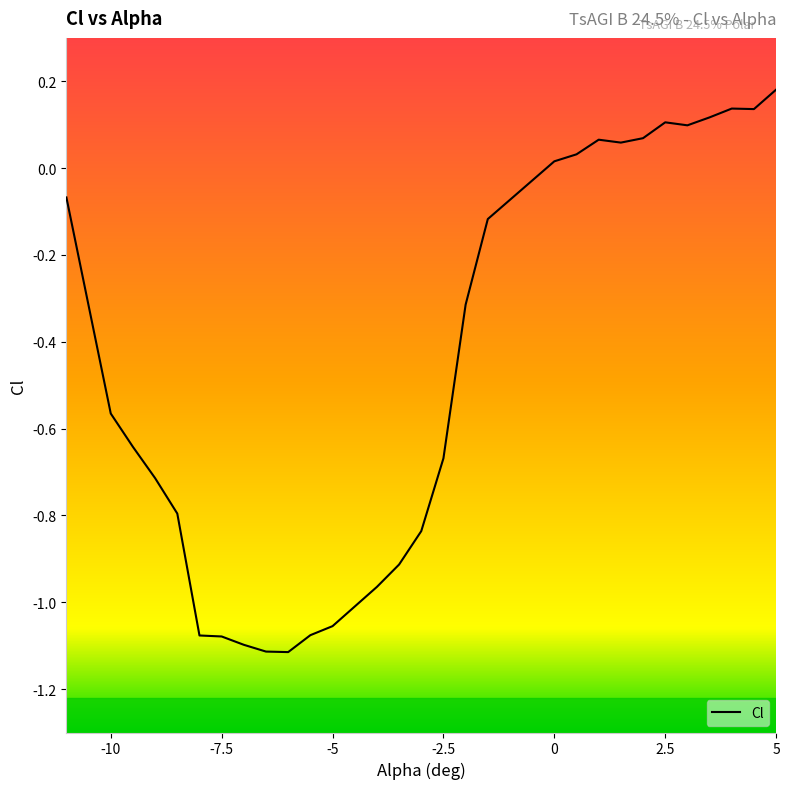

How many values exceed 0?

11